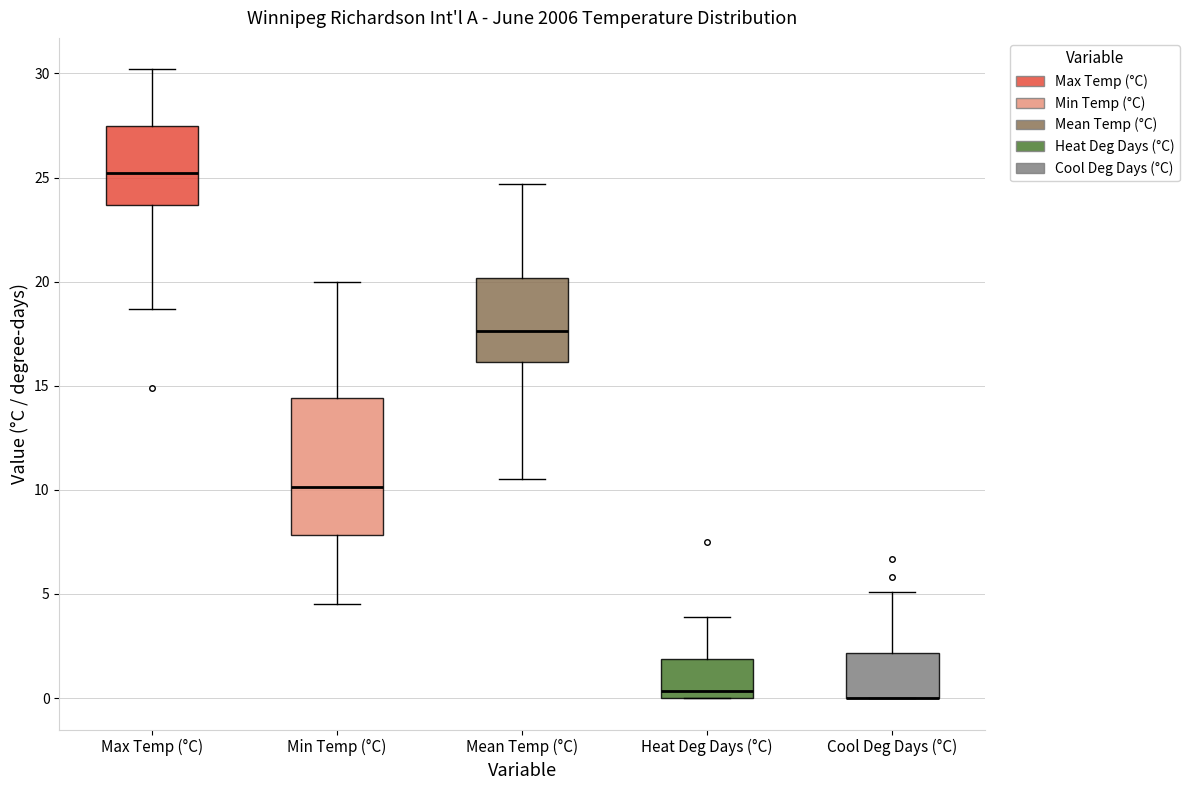

Which box is the tallest, from its lower edge to its upper edge?

Min Temp (°C)